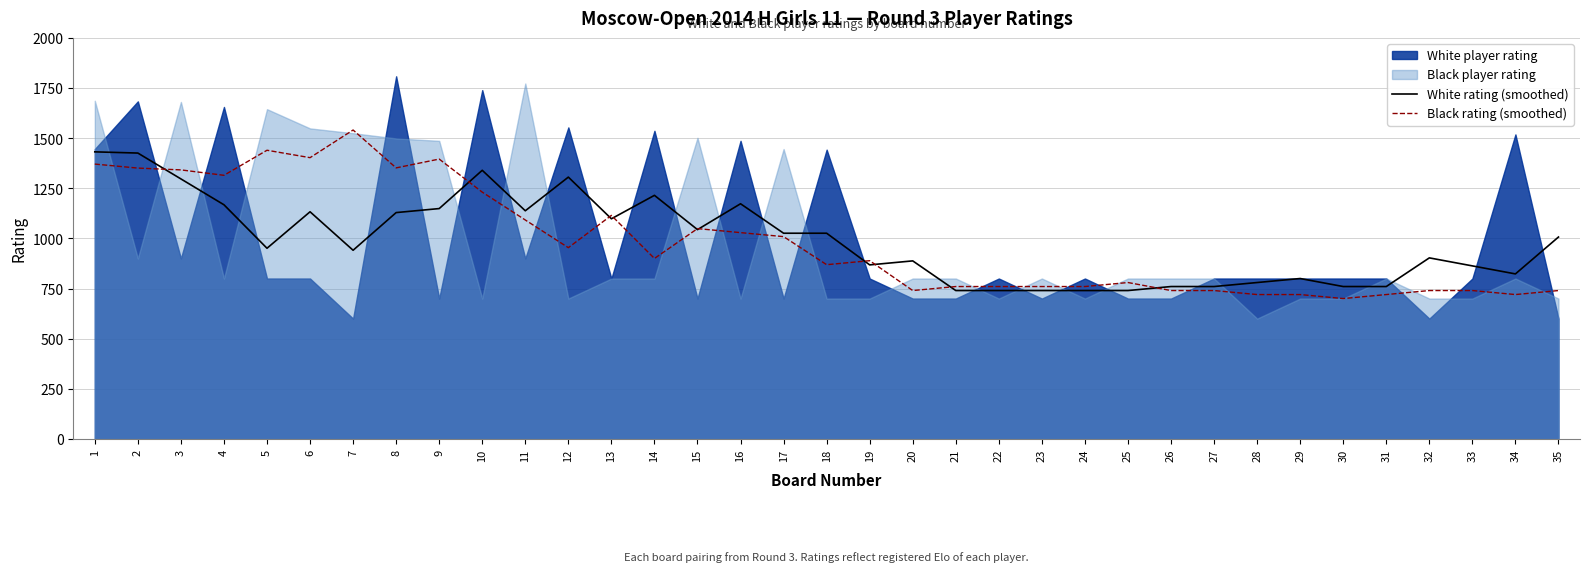

Rank the series at 21 from lowest to highest value.

White rating (smoothed), Black rating (smoothed)